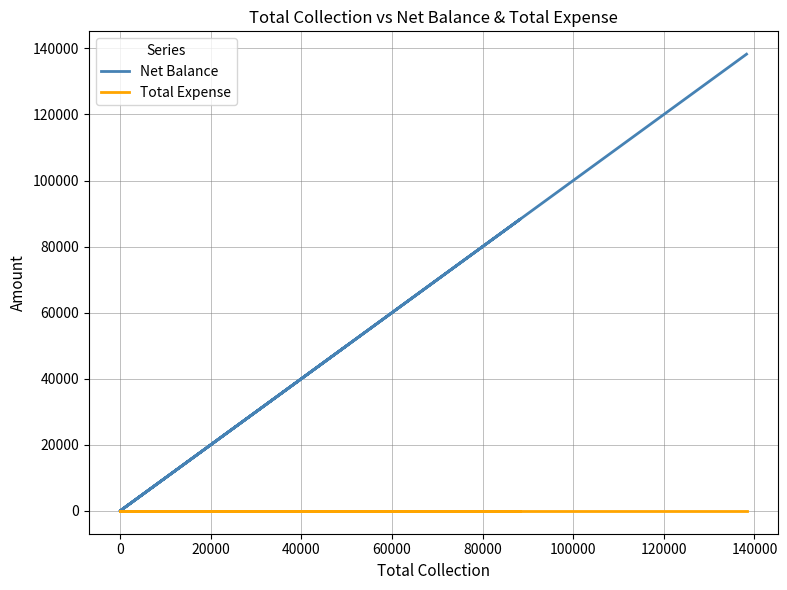

What is the difference between the second highest and second lowest values in the Net Balance series?

88300